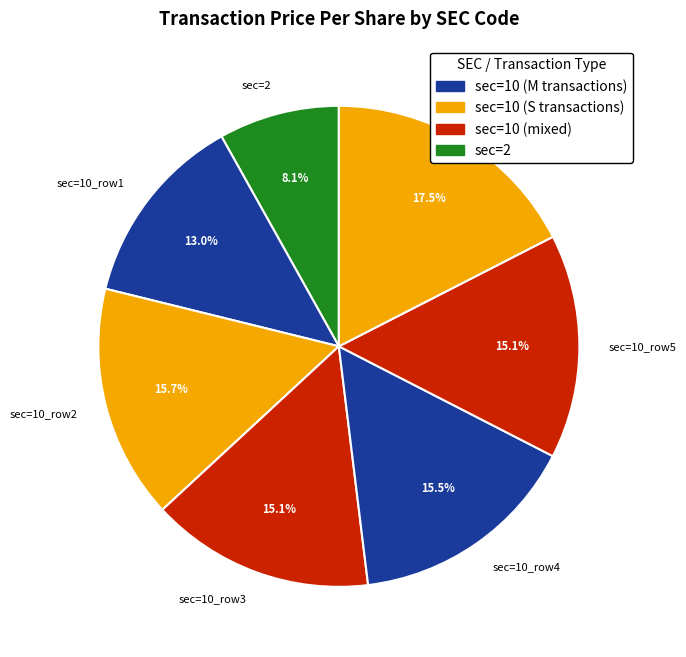

To the nearest percent, what is the average slice percentage?

14%